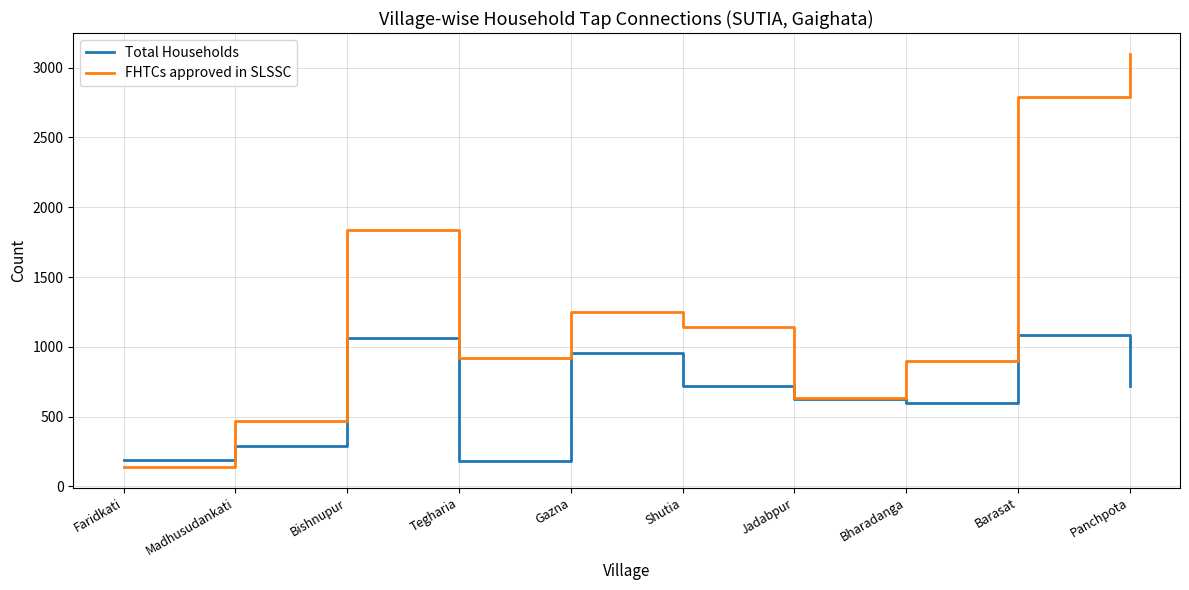

What is the maximum value for FHTCs approved in SLSSC?

3100